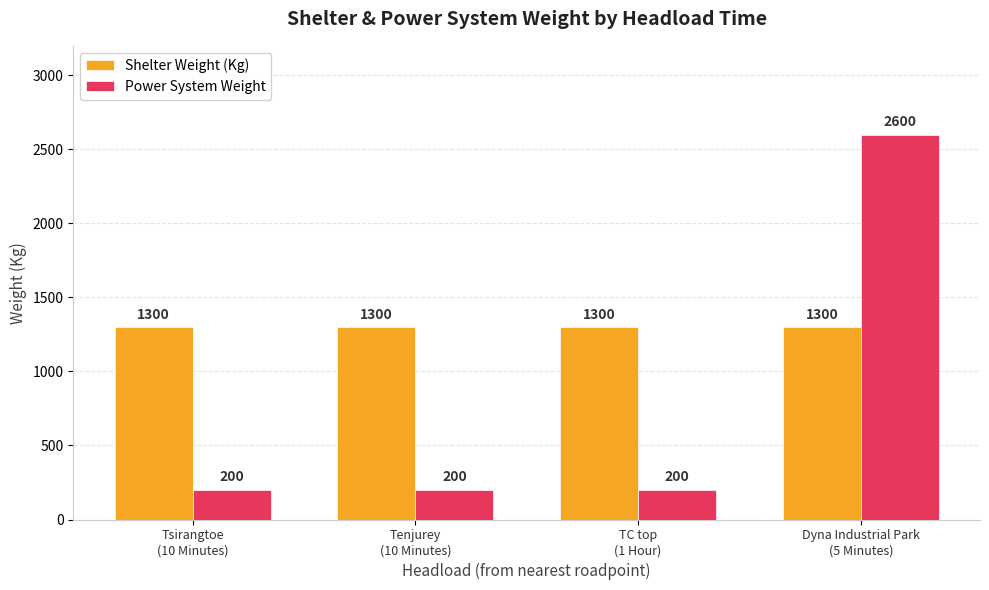

What is the label of the 2nd bar from the left?

Tenjurey
(10 Minutes)